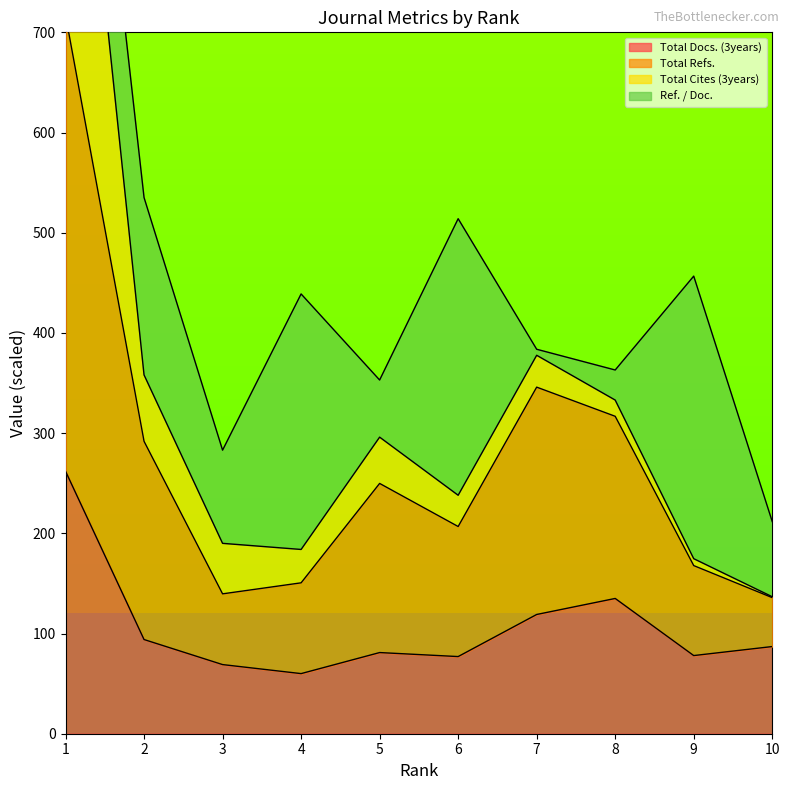

True or false: Total Refs. has a value of 996.5 at 1.

False